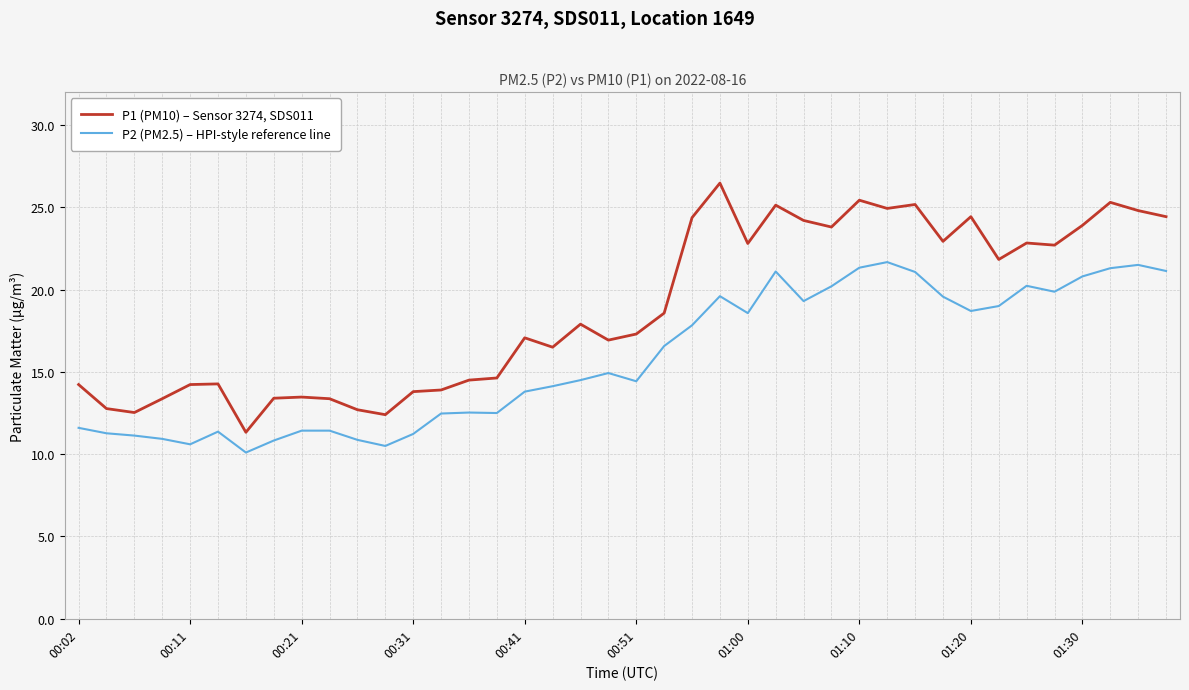

Which series has the widest spread of values?

P1 (PM10) – Sensor 3274, SDS011